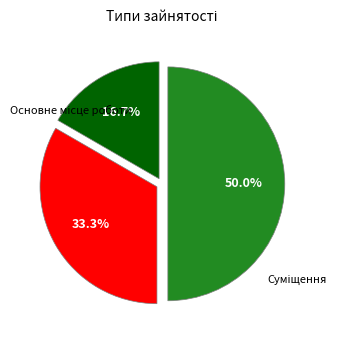

To the nearest percent, what is the combined percentage of Суміщення and Сумісництво?

83%